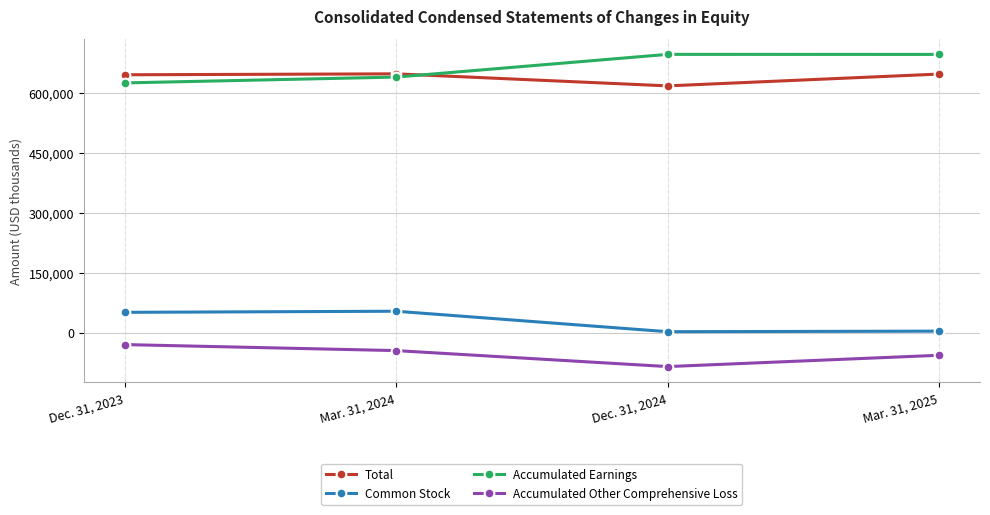

What is the sum of all Accumulated Other Comprehensive Loss values?

-217429